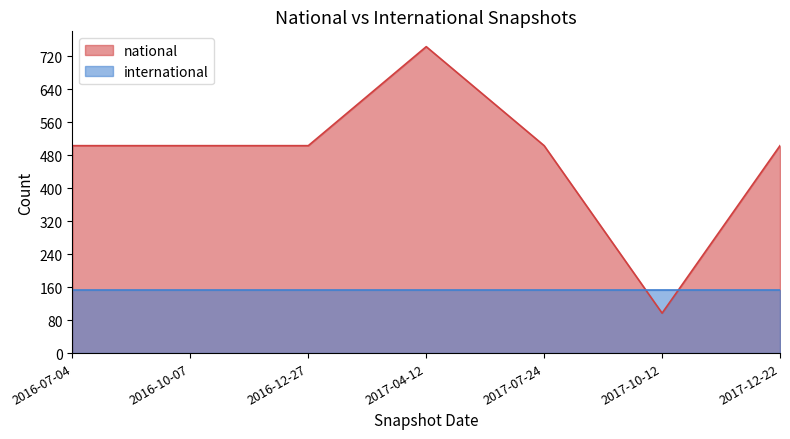

Approximately how many times larger is the value at 2016-12-27 compared to 2016-10-07?

1.0